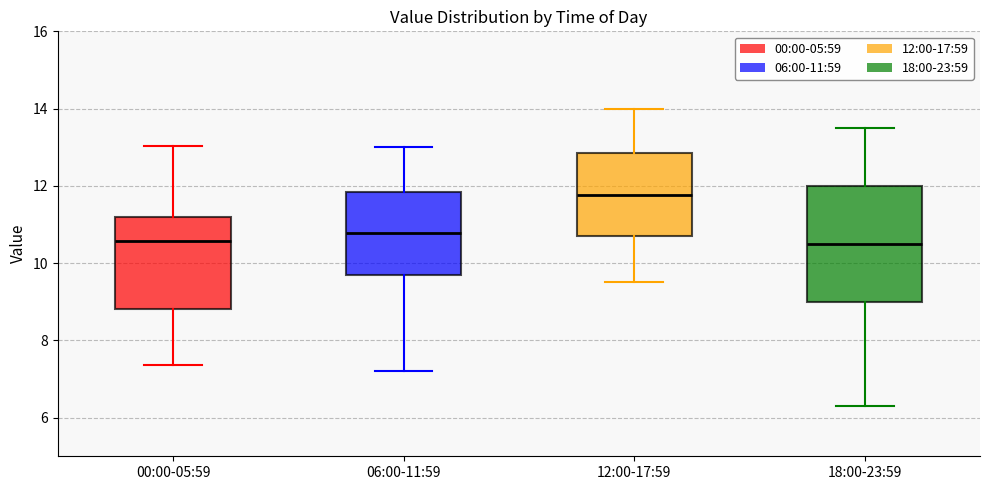

Where is the lower edge of the box for 18:00-23:59 on the y-axis? The values are not printed on the chart, so give them approximately, as read against the axis.

9.0